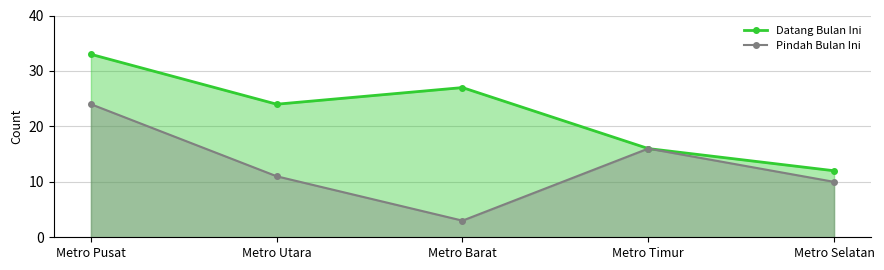

Does the chart have visible grid lines?

Yes